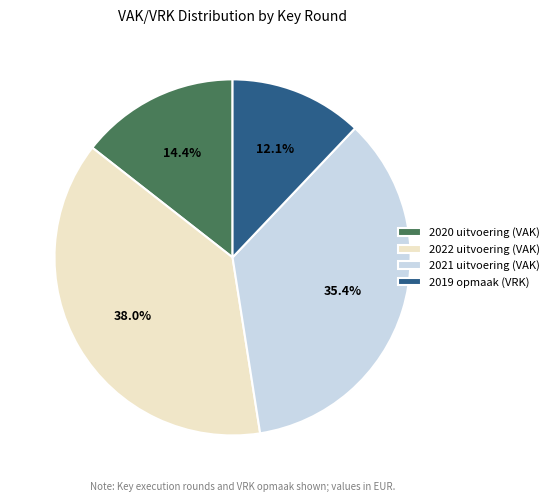

What percentage is NOT represented by 2021 uitvoering (VAK)?

64.6%